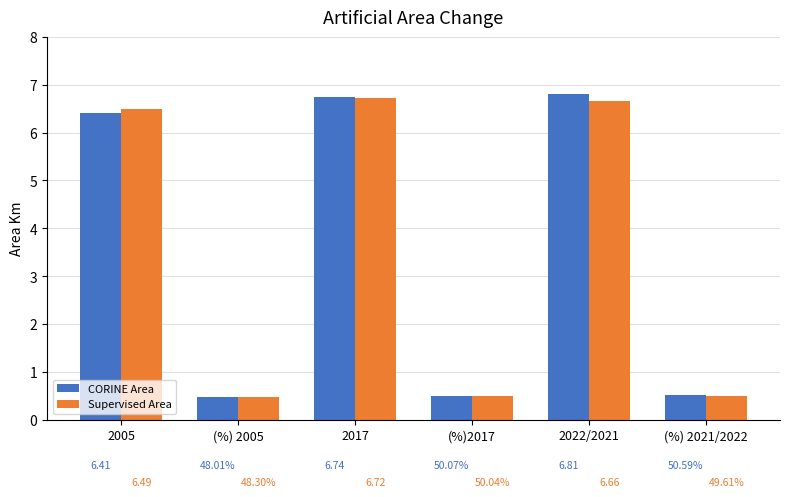

Where does the CORINE Area series first go above 6?

2005